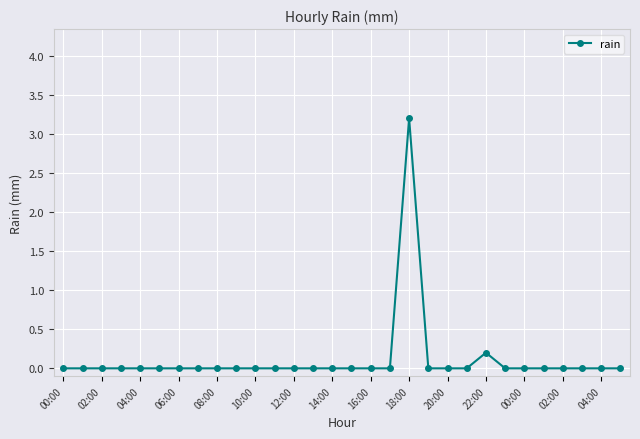

What is the greatest value displayed?

3.2